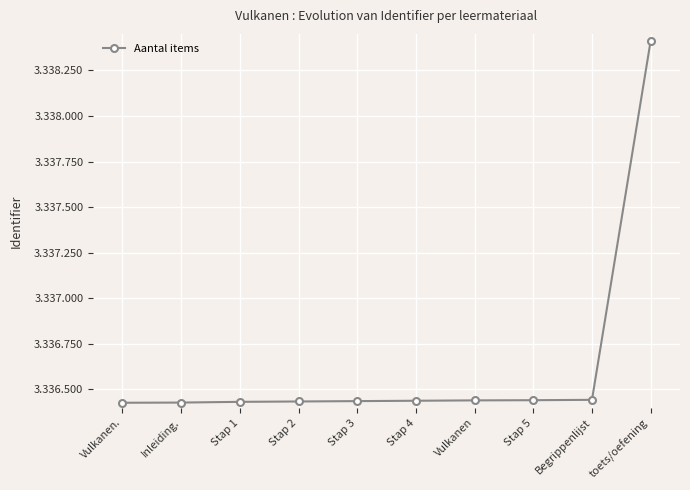

Which has a higher value, Stap 2 or Stap 4?

Stap 4